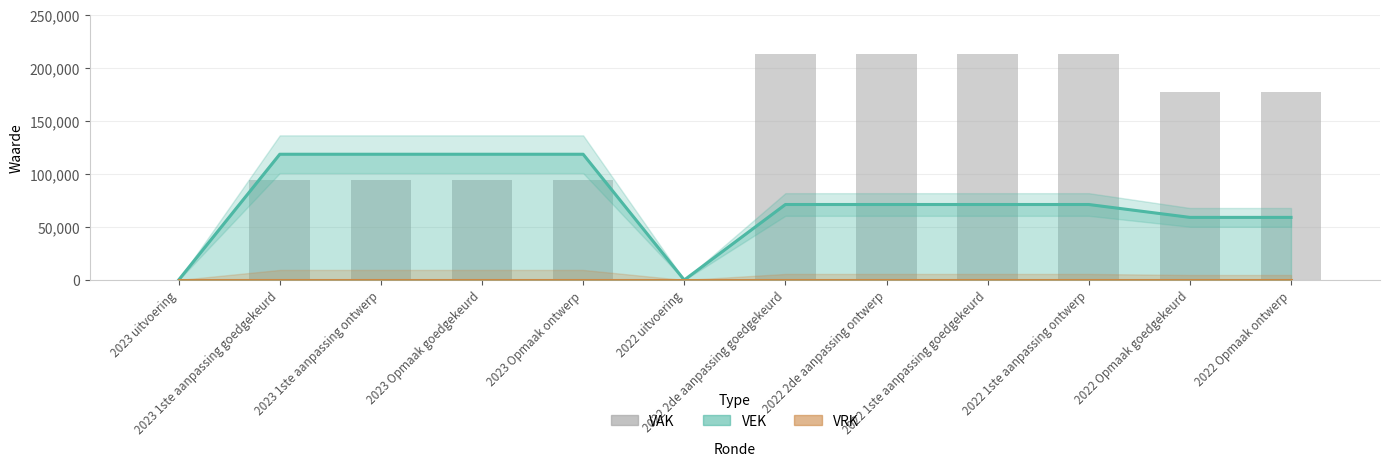

What is the greatest value displayed?

213474